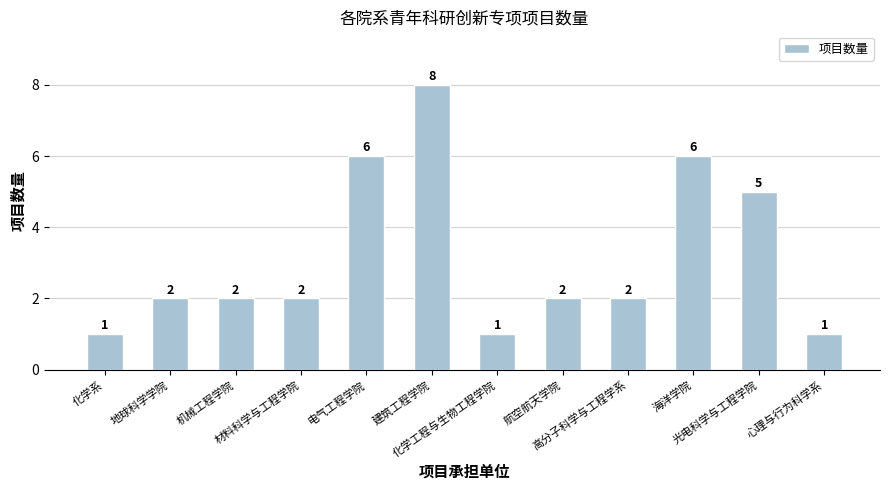

What is the change in value from 海洋学院 to 心理与行为科学系?

-5